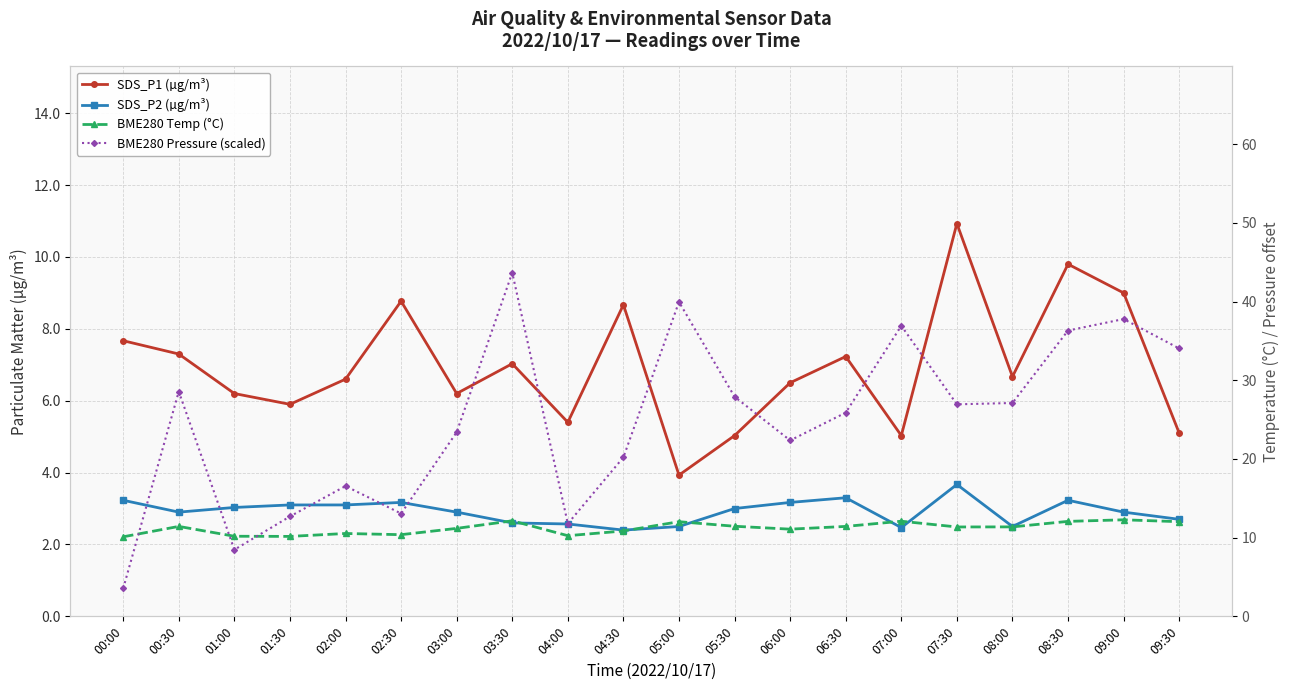

Which series has the widest spread of values?

BME280 Pressure (scaled)